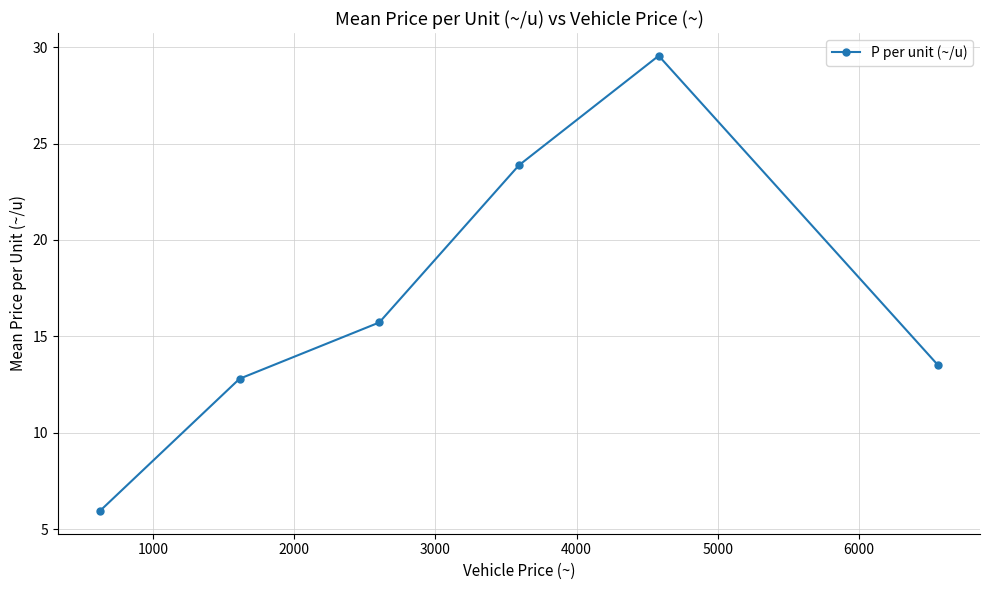

How many lines are shown in the chart?

1